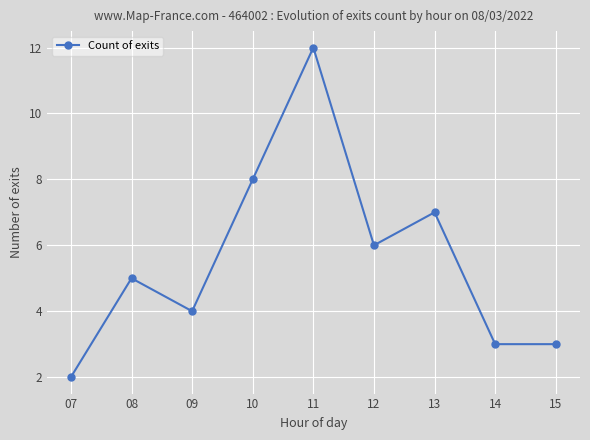

Reading right to left, extract all data points from this chart.

15=3	14=3	13=7	12=6	11=12	10=8	09=4	08=5	07=2